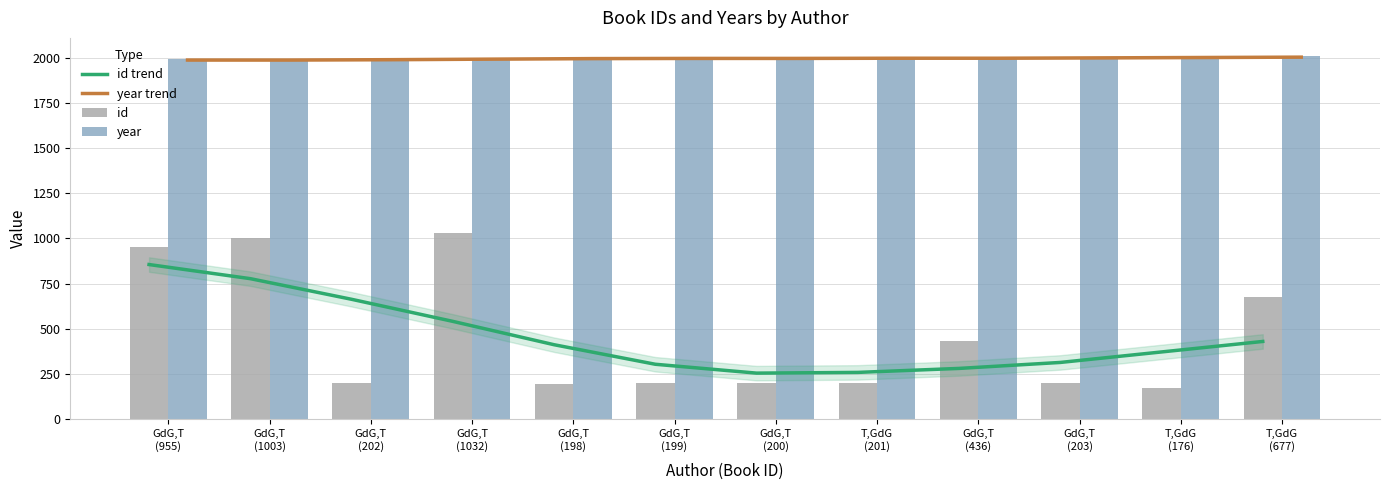

At which category does the chart reach its minimum across all series?

T,GdG
(176)